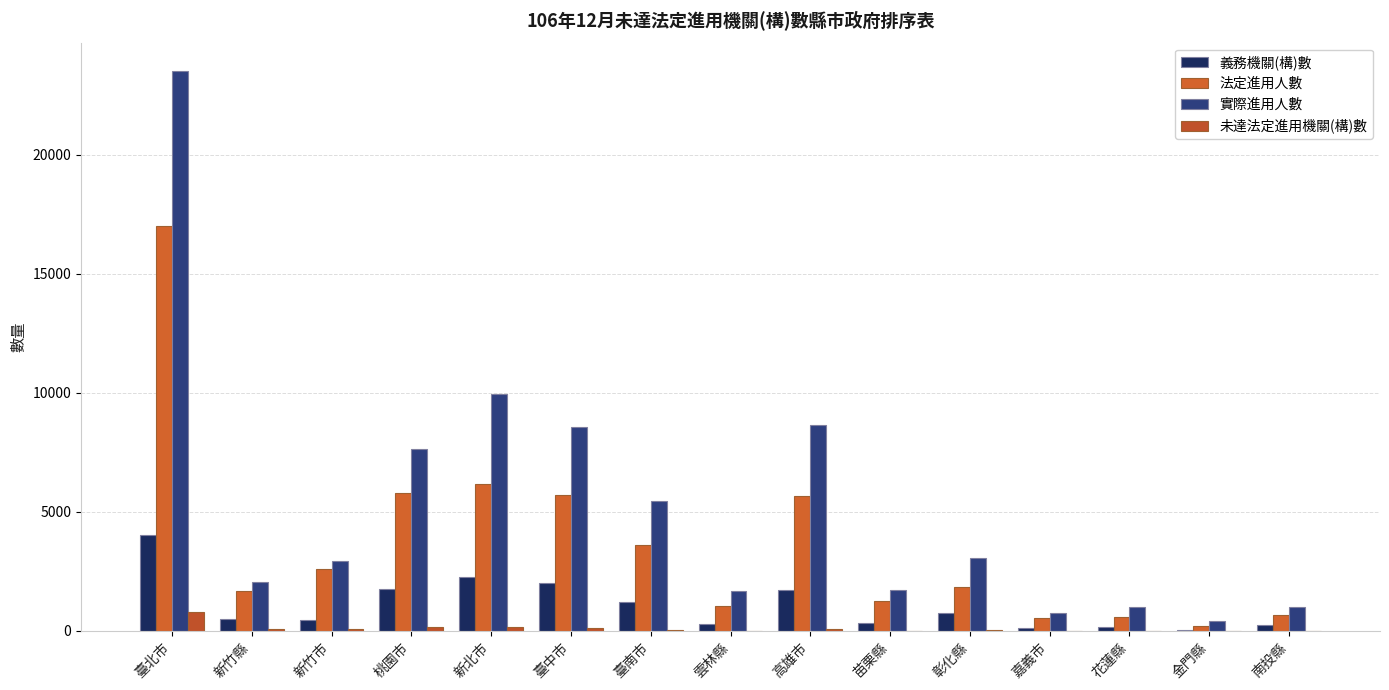

How many categories are shown in the chart?

15